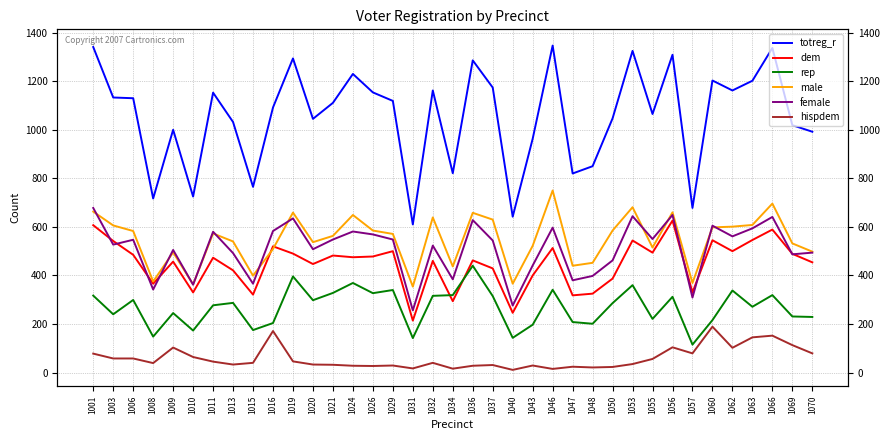

True or false: male has a value of 639 at 1032.

True